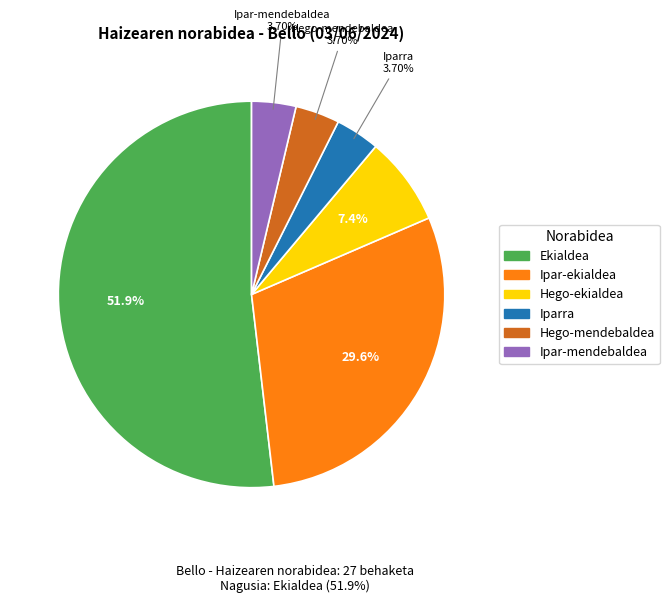

Which has a higher value, Hego-ekialdea or Ipar-mendebaldea?

Hego-ekialdea